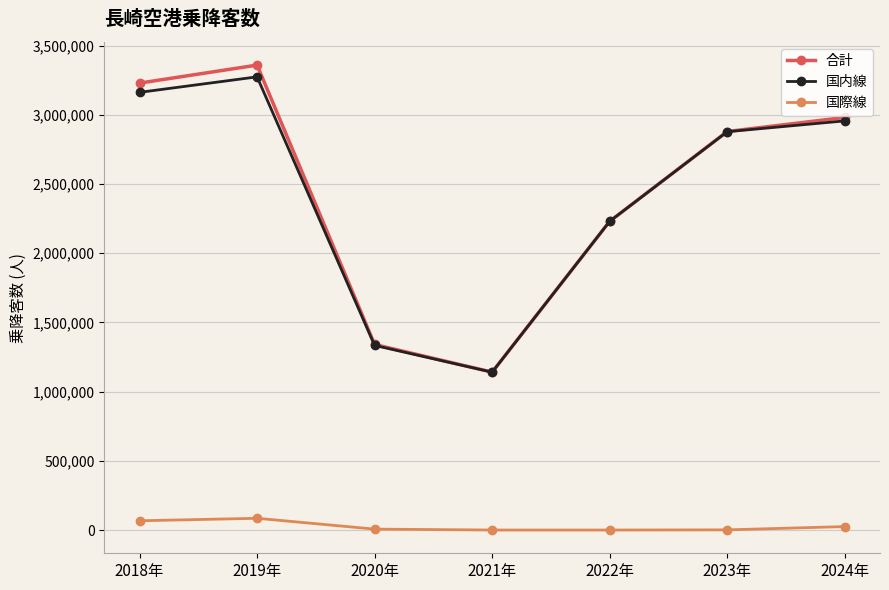

True or false: 国内線 has more than 0 interior local peaks.

True